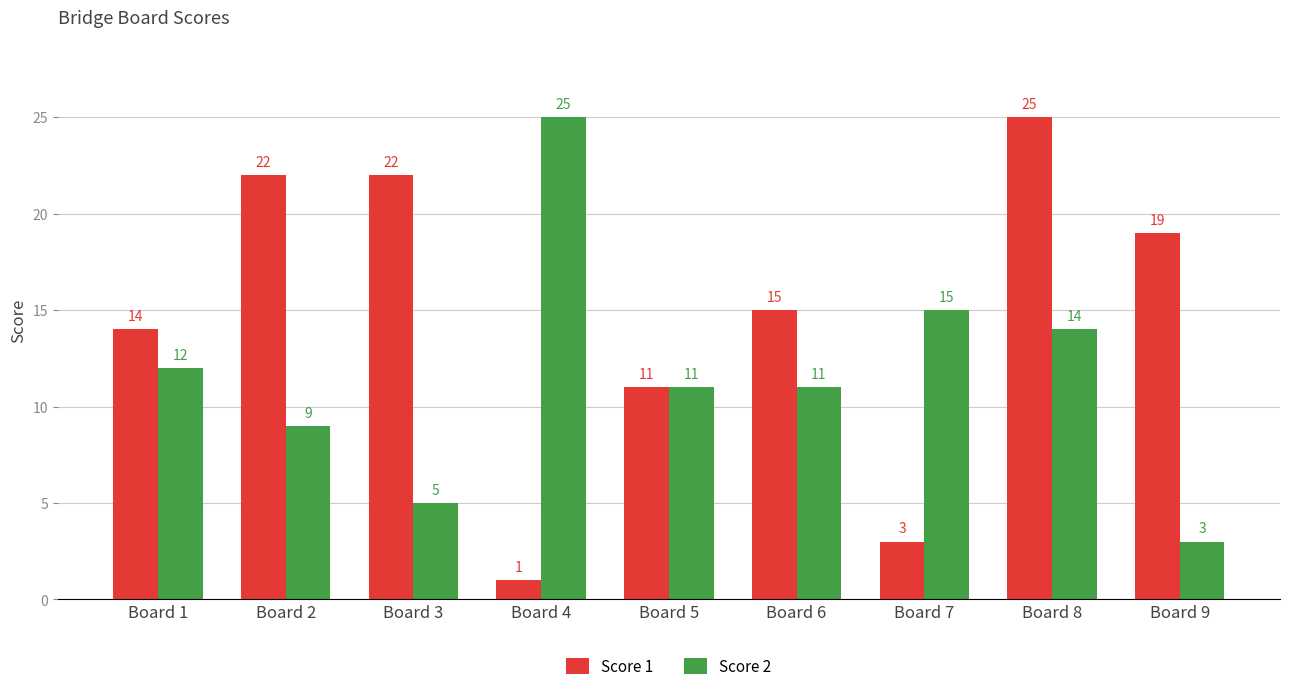

What is the difference between the second highest and second lowest values in the Score 1 series?

19